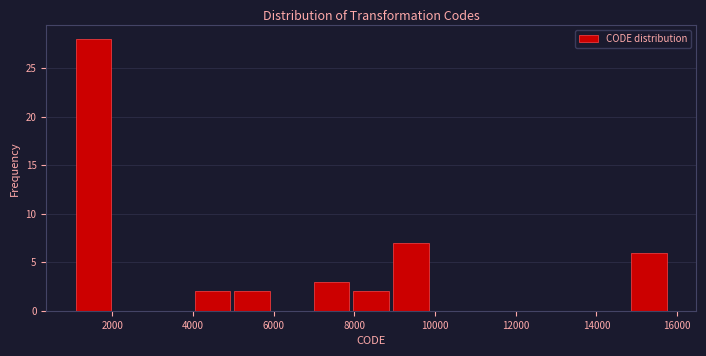

What is the height of the bar covering 4000 to 5000 on the x-axis? Neither the bar edges nor the heights are printed on the chart, so give them approximately, as read against the axes.

2